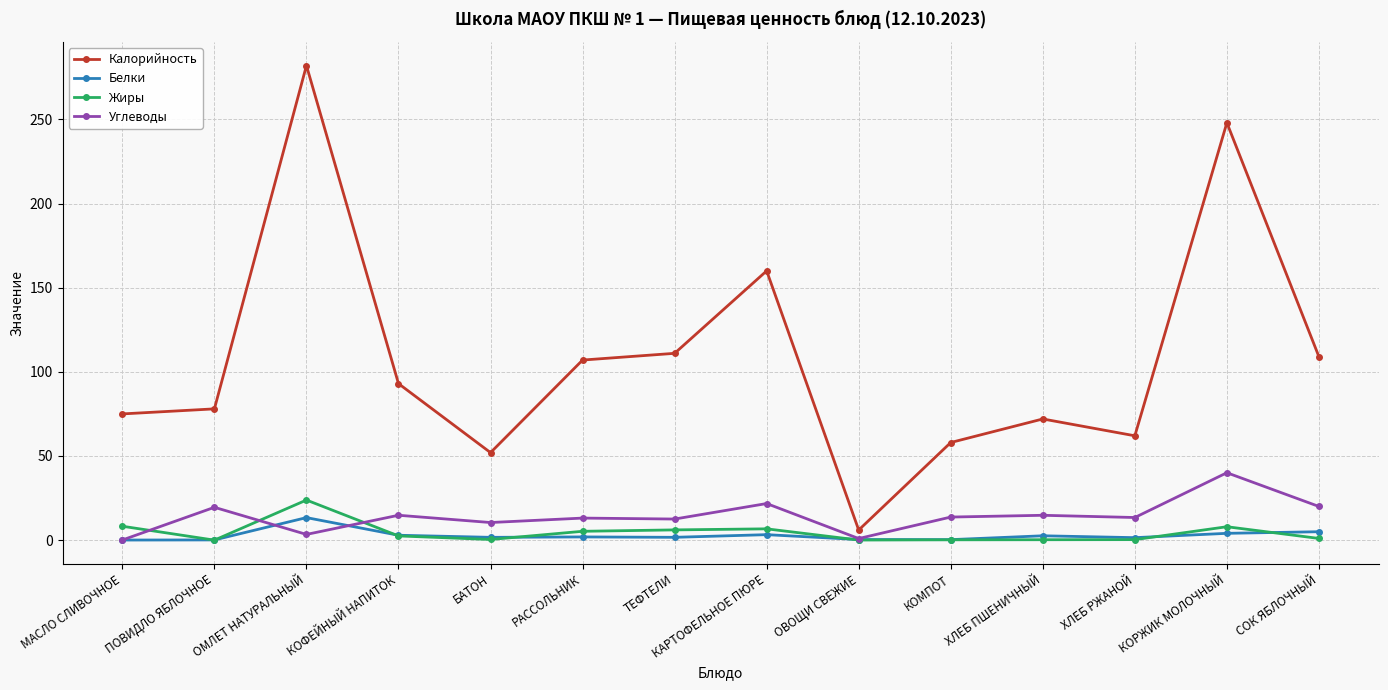

The value of Калорийность at РАССОЛЬНИК is 44.8. True or false?

False